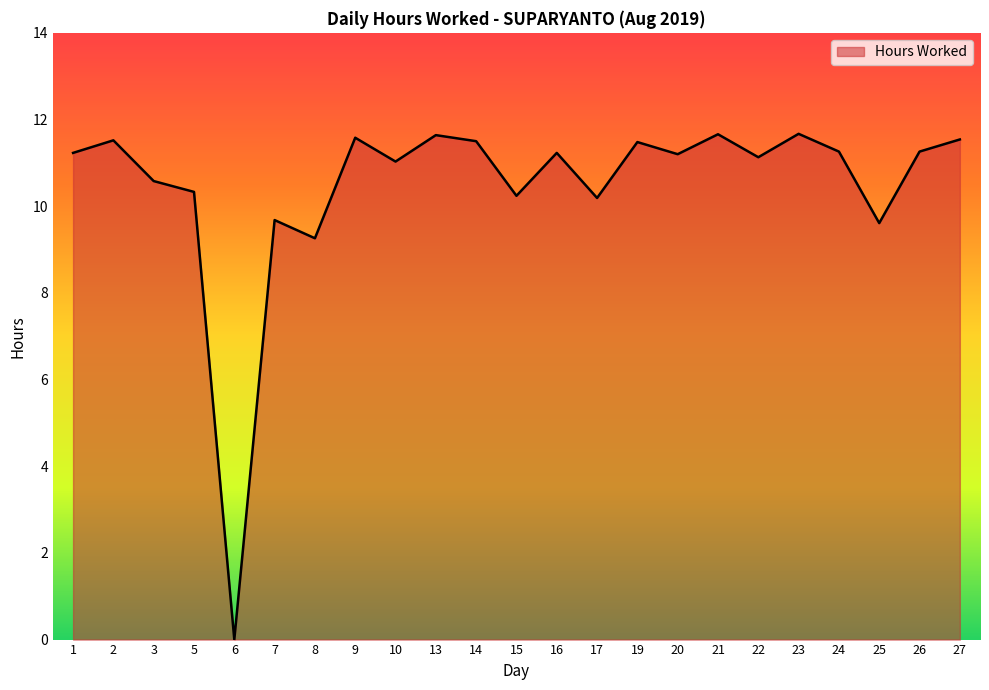

The value at 13 is 11.6. True or false?

True